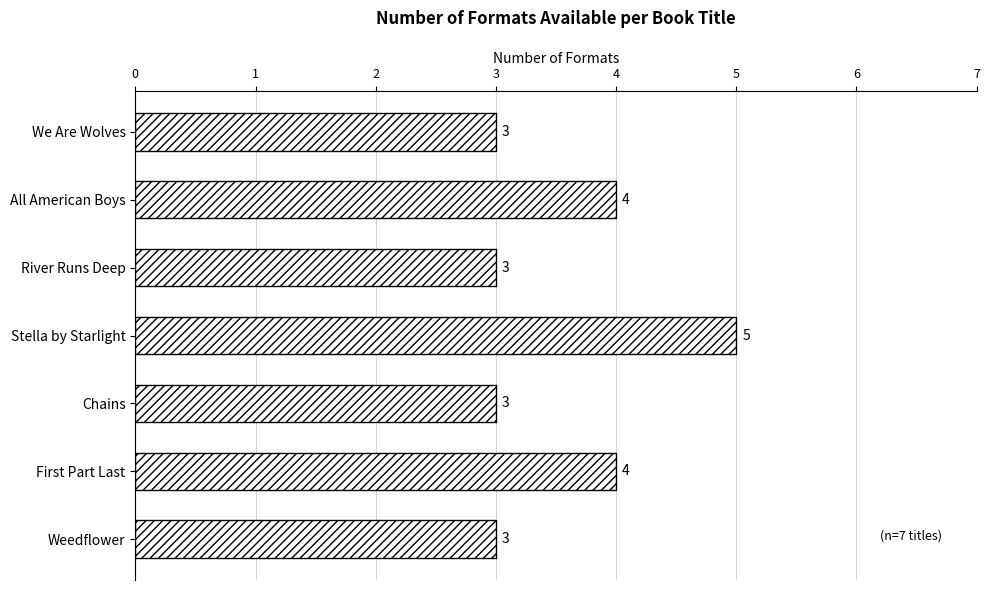

How many bars are there in total?

7